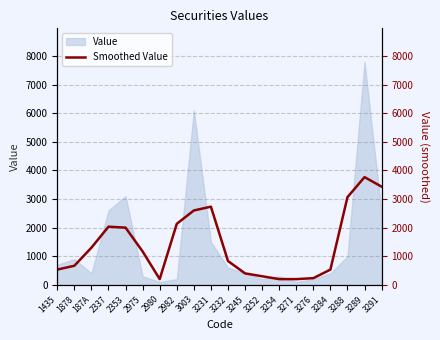

Which category has the highest value across all series?

3289